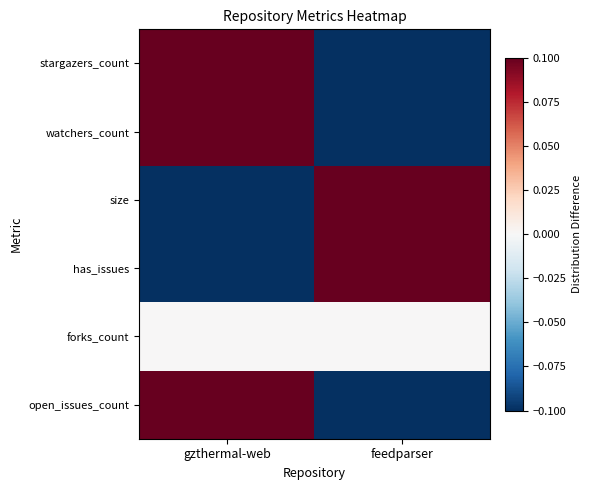

Which series changed the most between gzthermal-web and feedparser?

stargazers_count